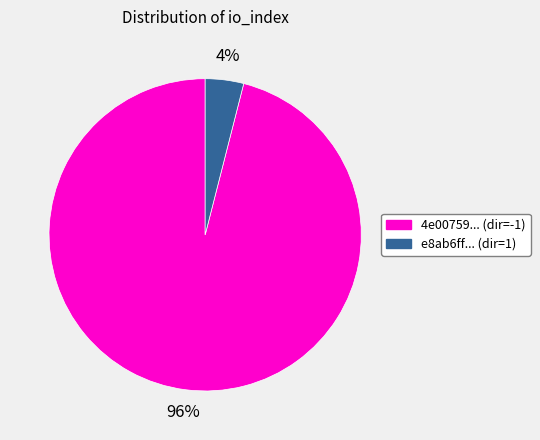

To the nearest percent, what is the difference between the largest and smallest slice percentages?

92%